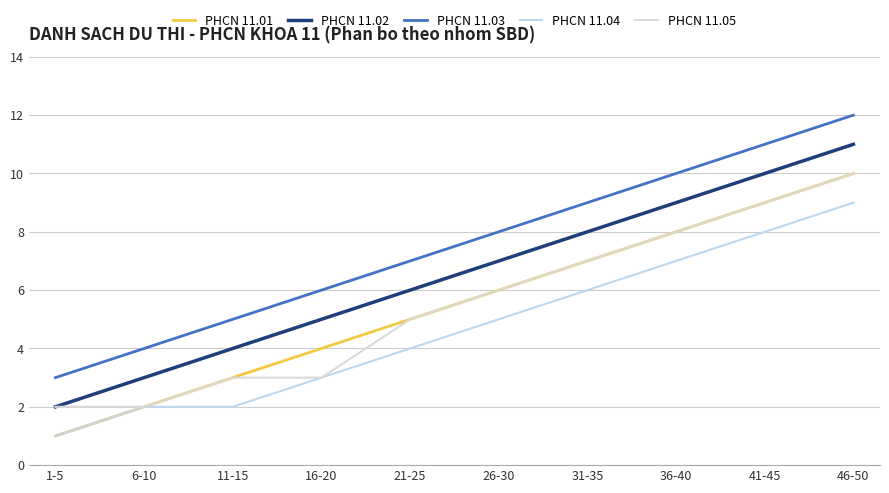

What is the sum of the PHCN 11.01 values at 1-5 and 41-45?

10